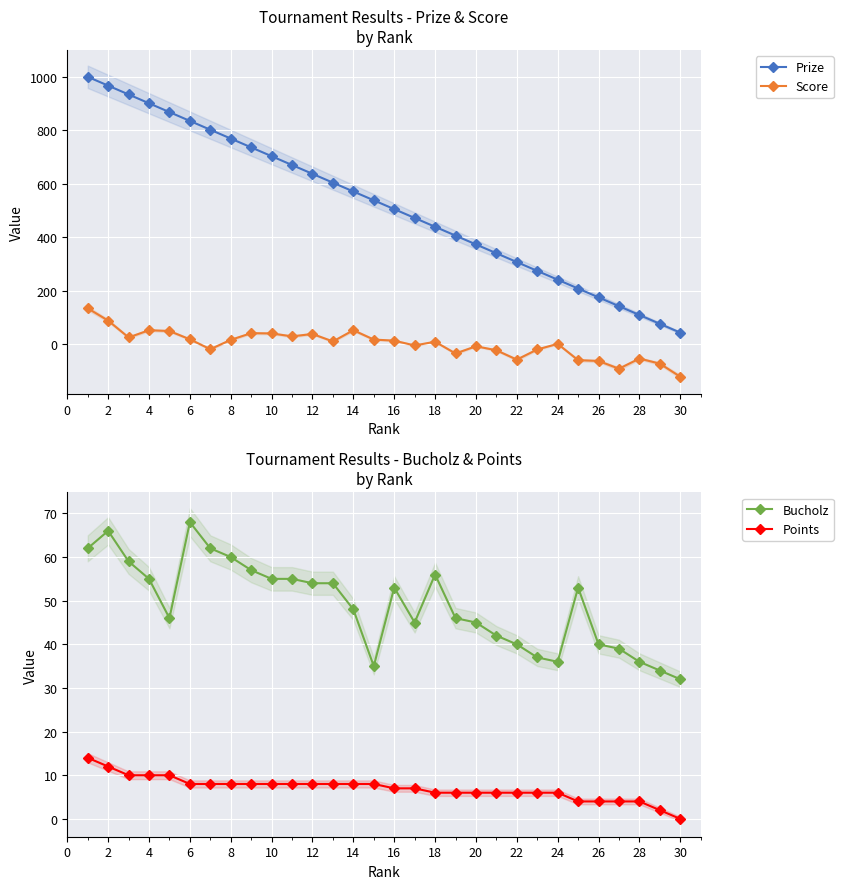

True or false: Points has a value of 4 at 4.

False